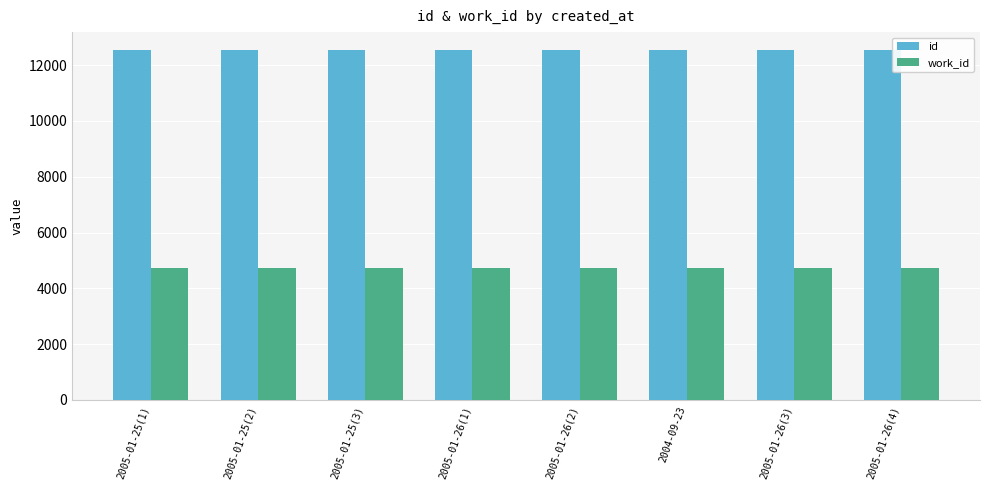

What are all the series names shown in the legend?

id, work_id